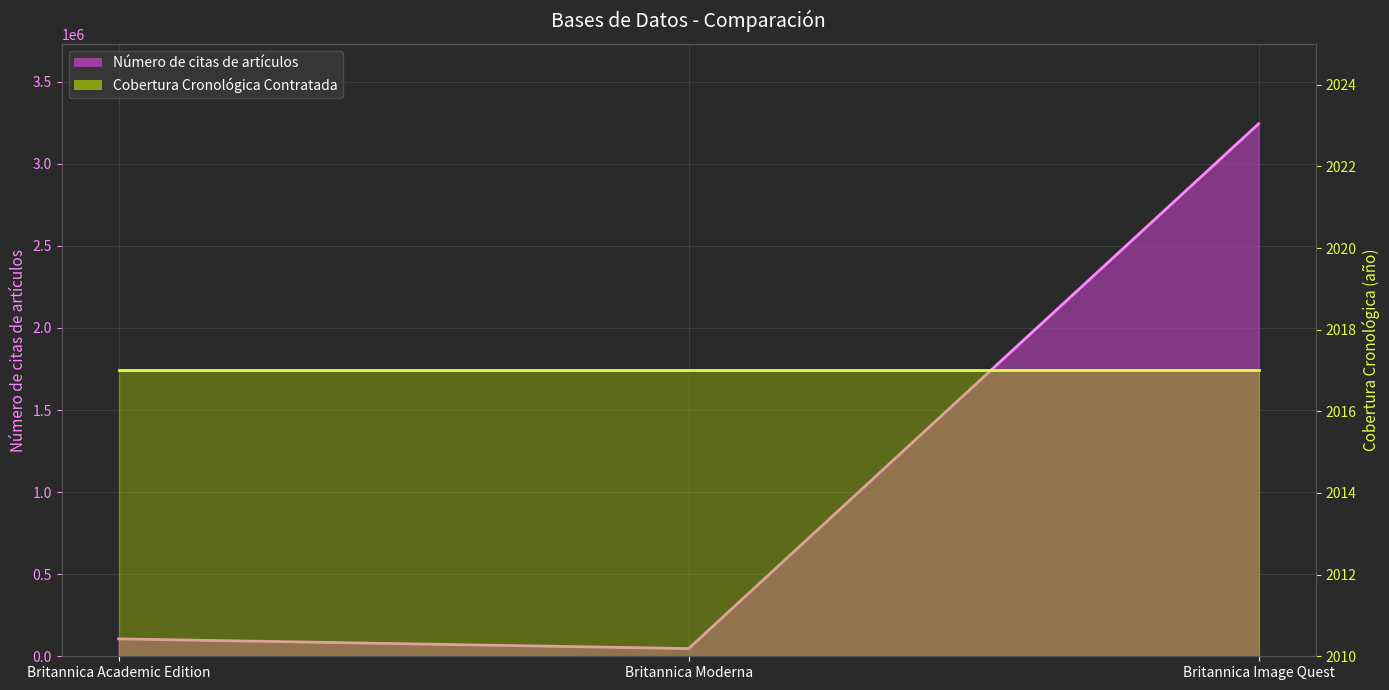

Is it true that the value at Britannica Image Quest is 3244000?

True